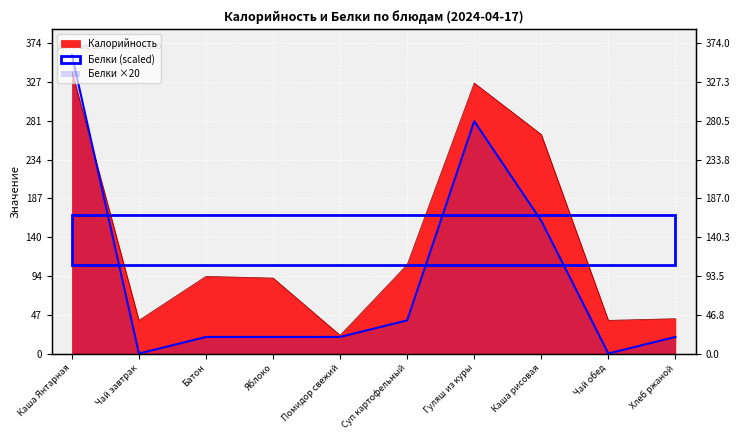

Where is the first local minimum for Калорийность?

Чай завтрак